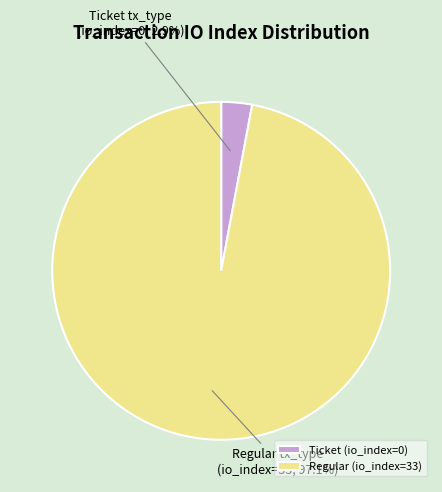

What percentage is the Regular (io_index=33) slice, to the nearest percent?

97%